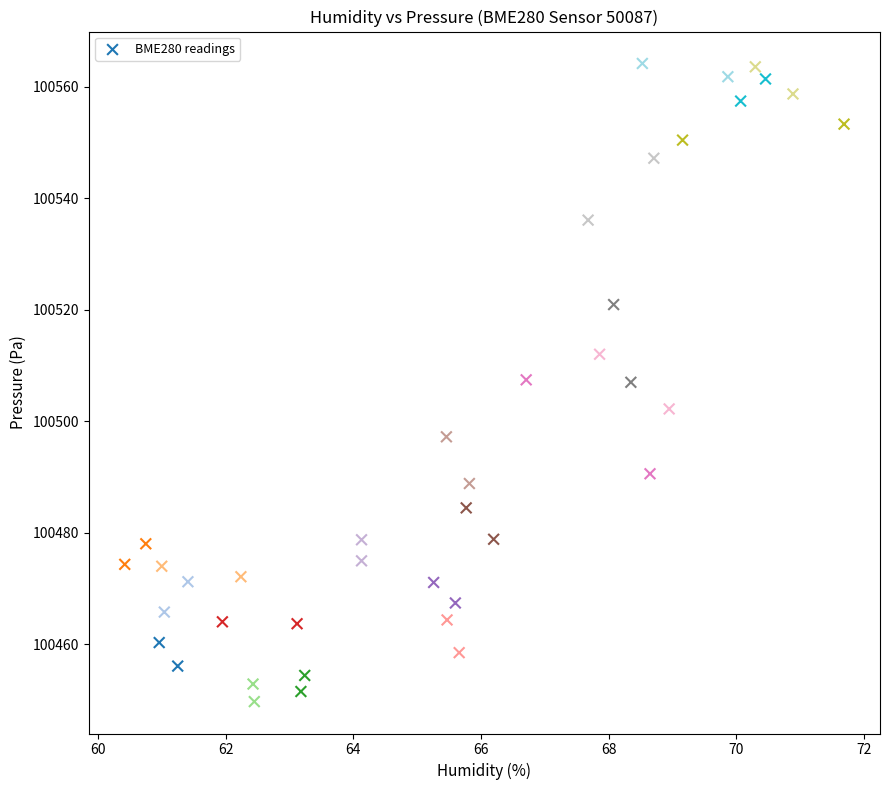

What is the range of Y values (max minus min)?

114.5